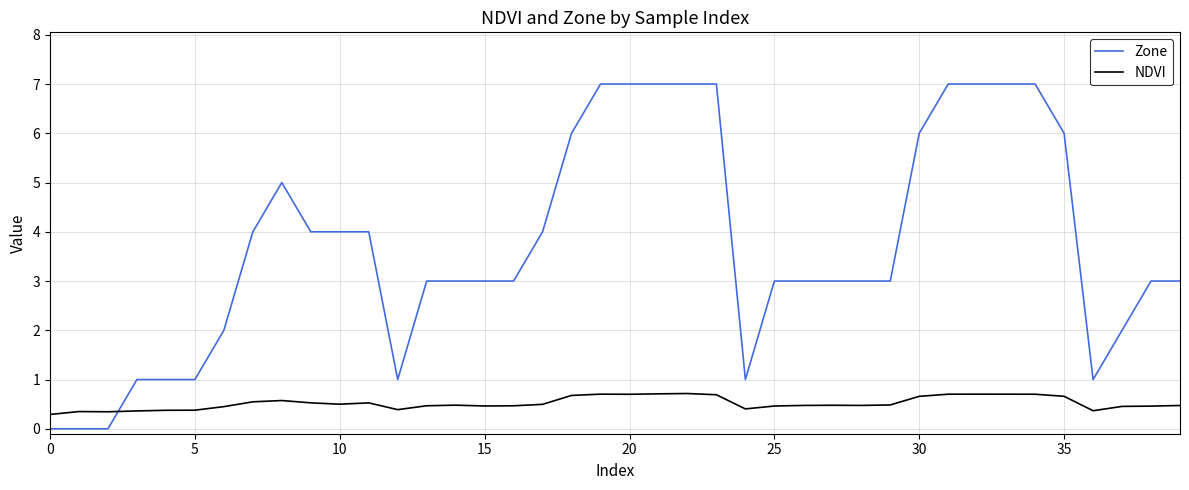

List the series in order of their overall mean, highest first.

Zone, NDVI